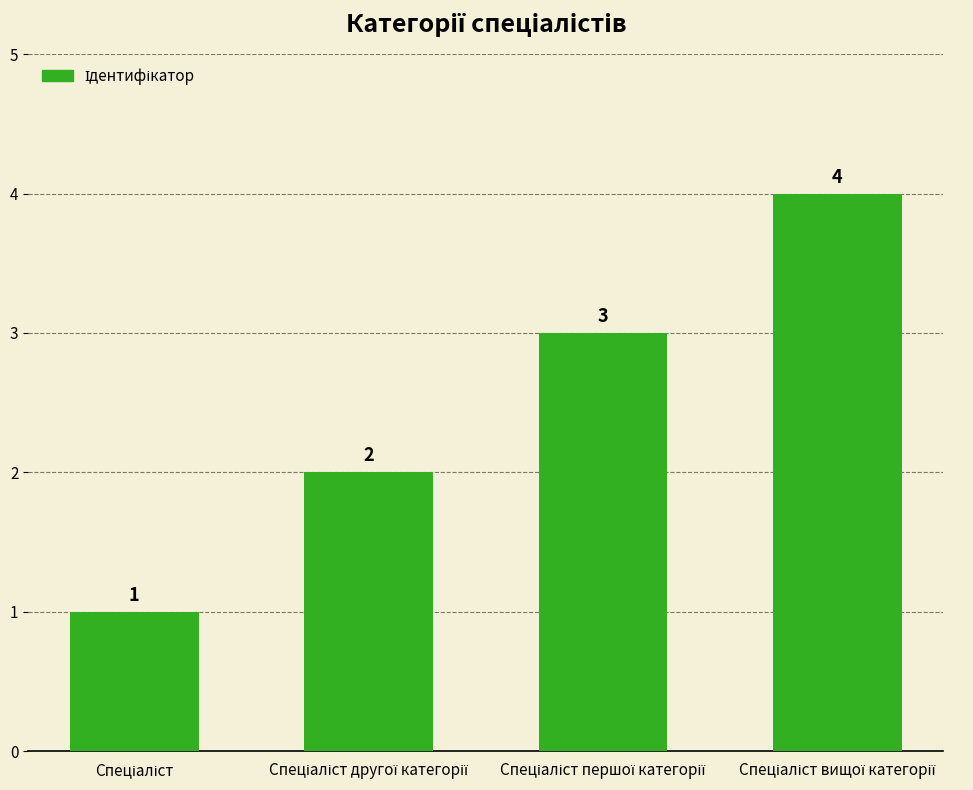

What is the maximum value shown in the chart?

4